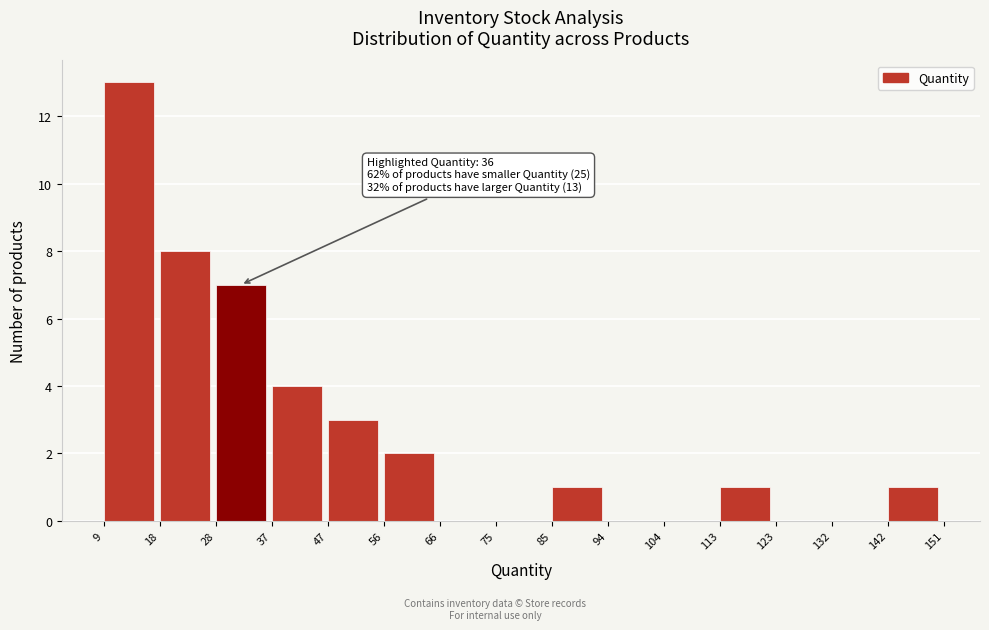

Over which range of the x-axis is the bar tallest?

9 to 18